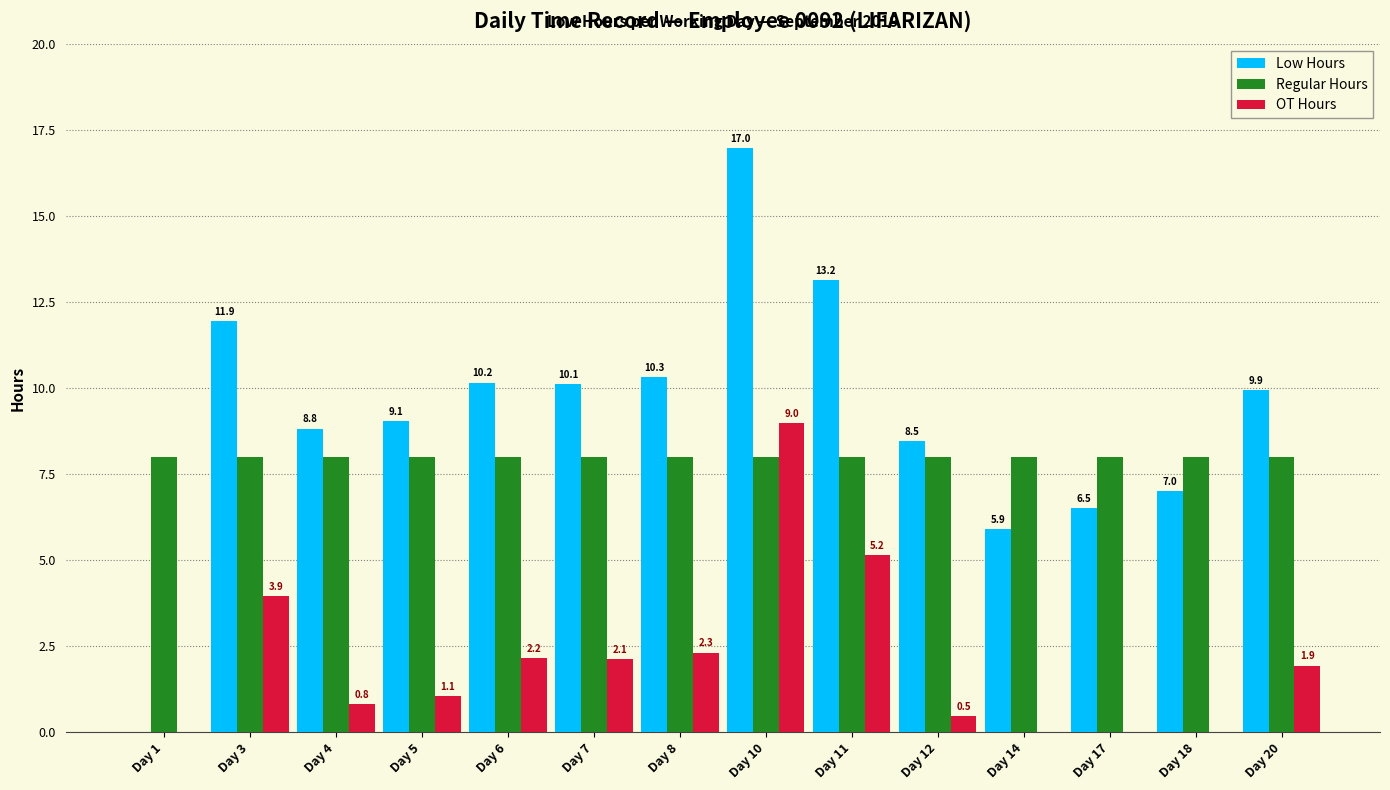

Is it true that Regular Hours equals 8.0 at Day 14?

True